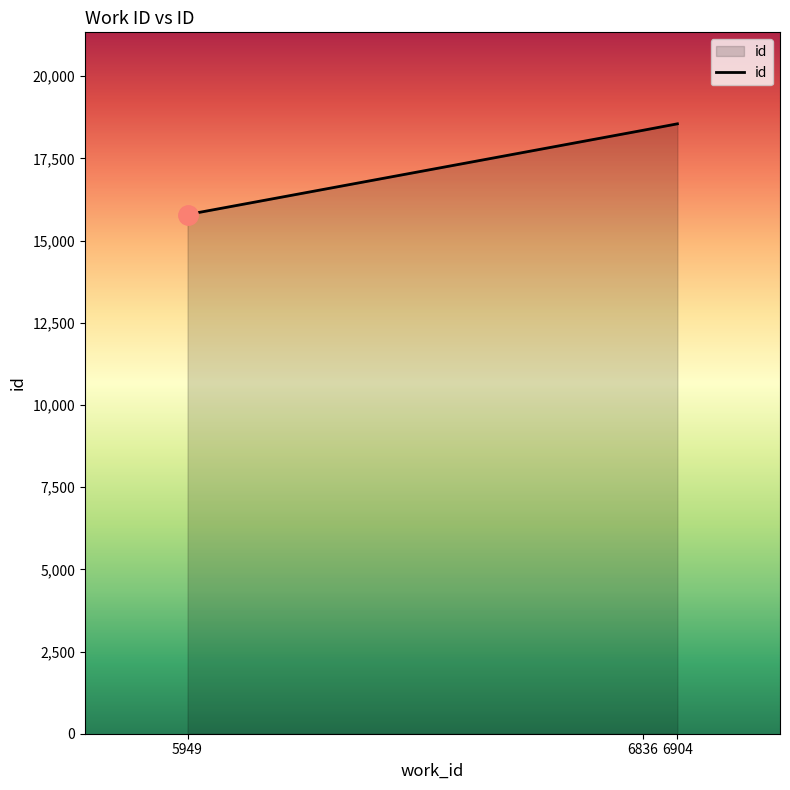

Which label corresponds to the largest value in the chart?

6904